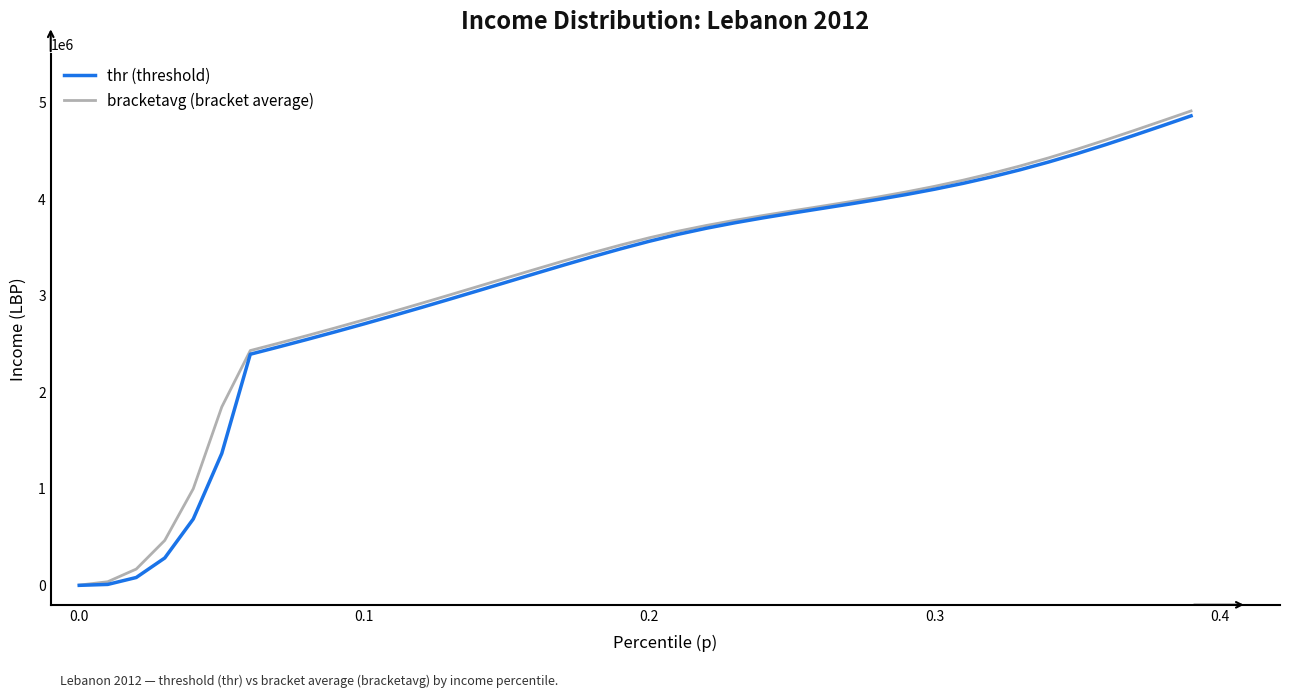

What is the maximum value for thr (threshold)?

4864612.5